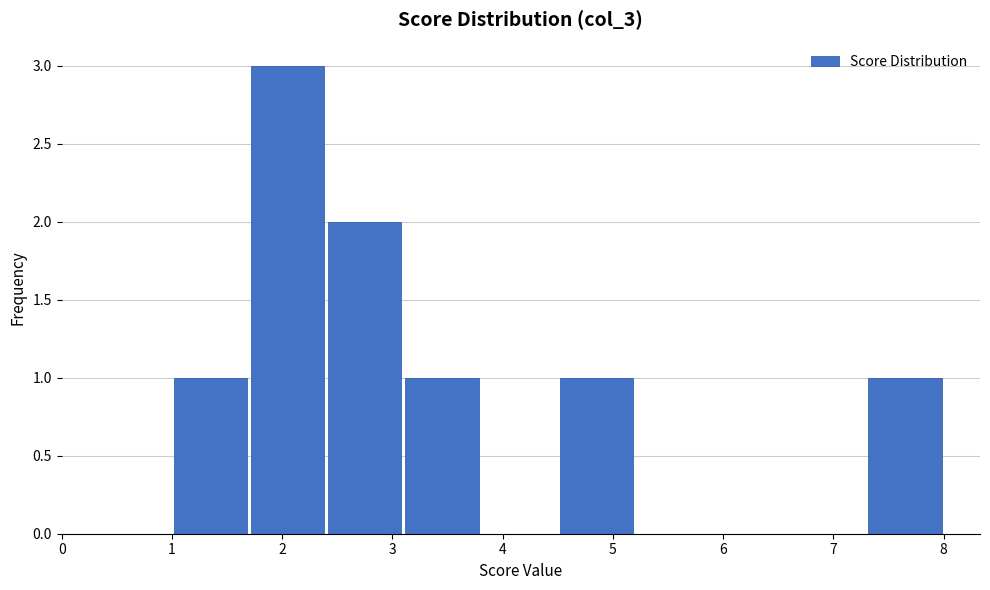

How tall is the bar that spans 4.5 to 5.2 on the x-axis? The values are not printed on the chart, so give them approximately, as read against the axis.

1